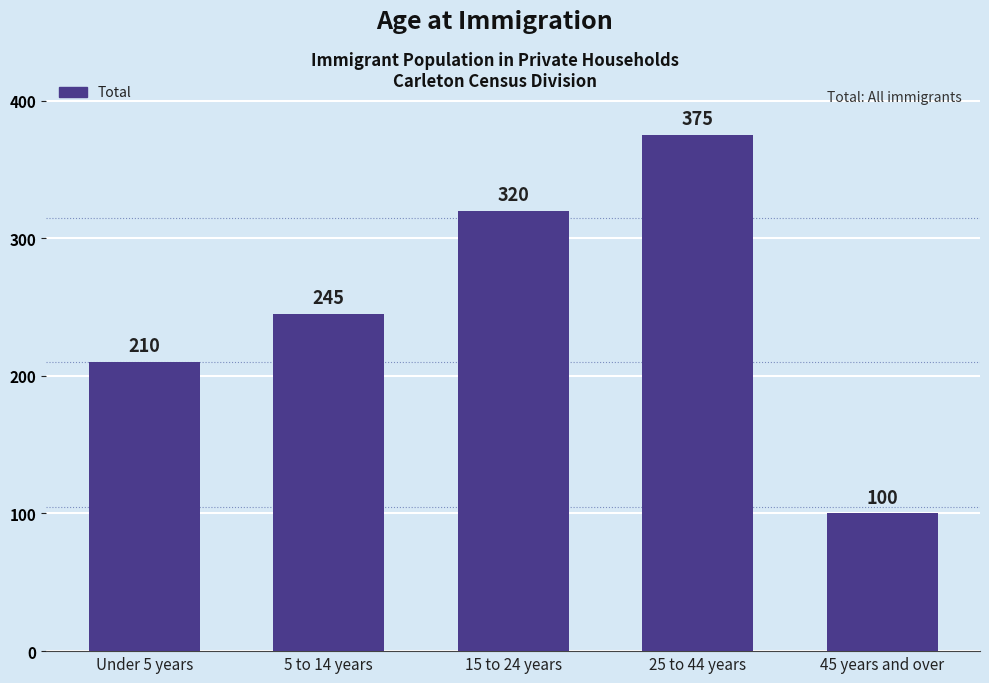

The value at 45 years and over is 100. True or false?

True